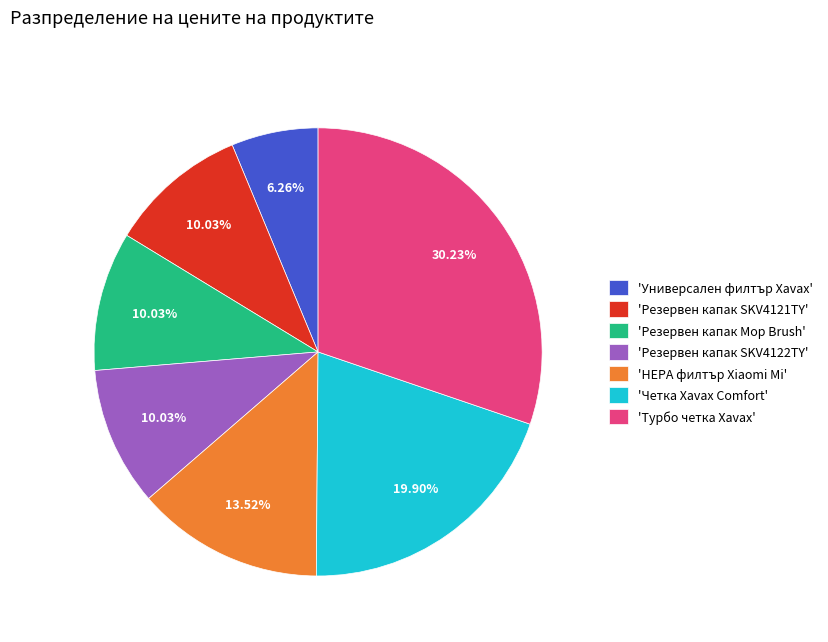

What is the largest slice in the pie chart?

'Турбо четка Xavax'